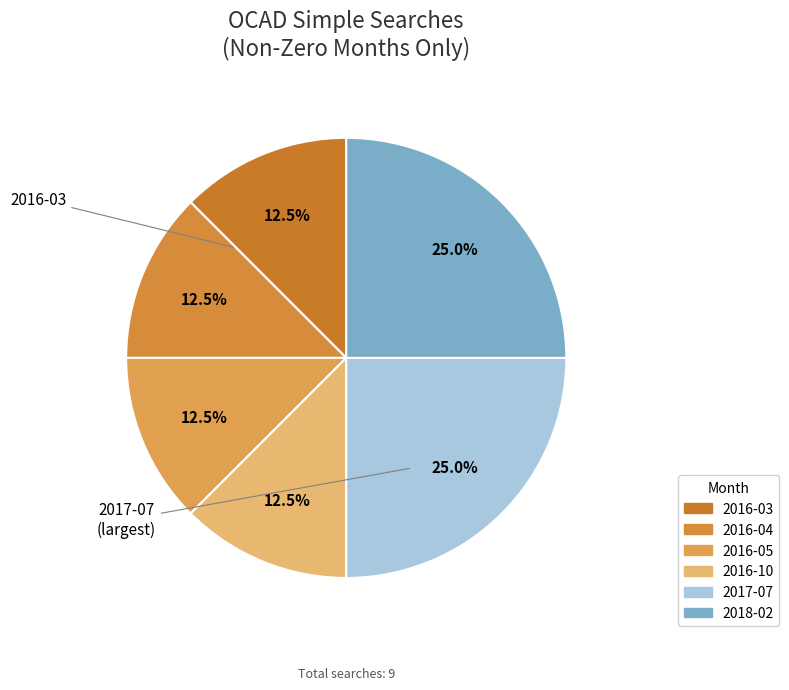

How many slices are in this pie chart?

6